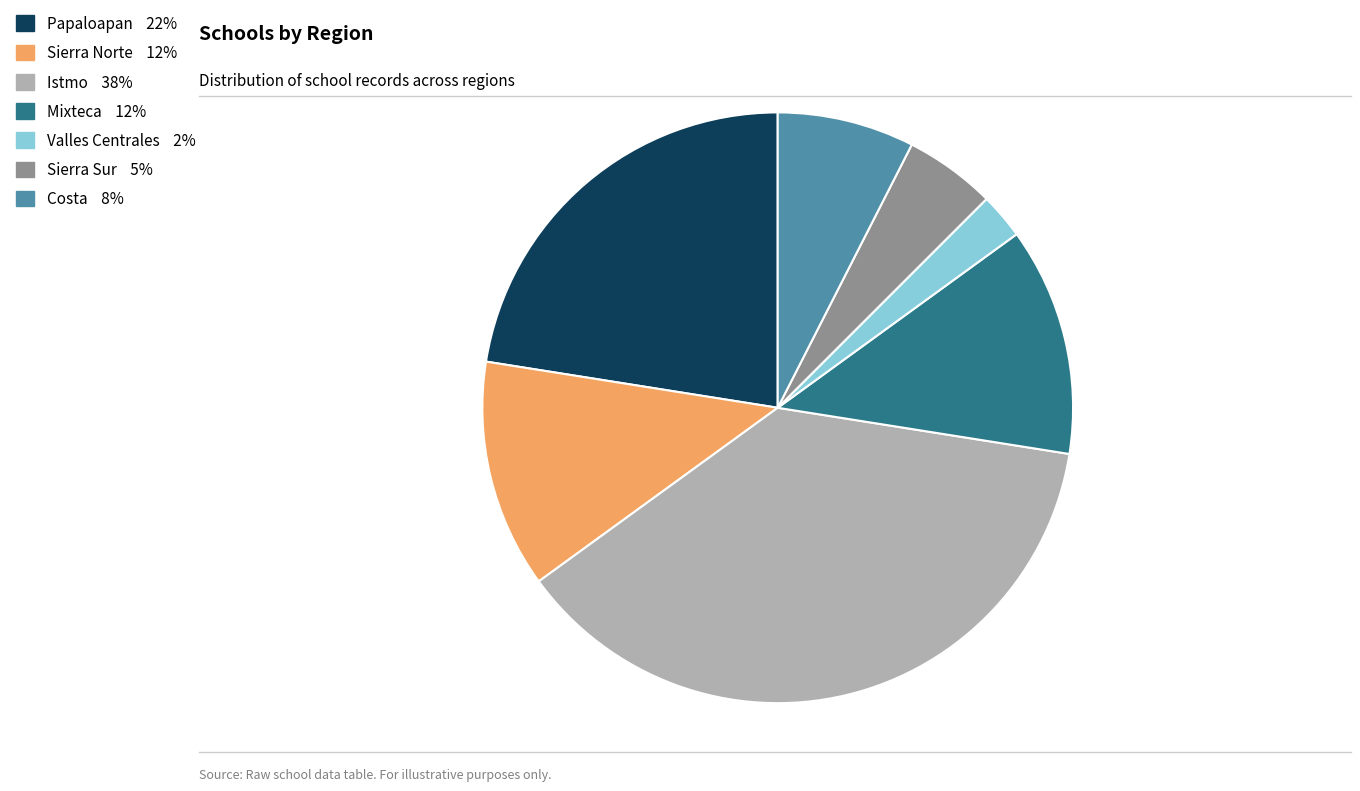

Is it true that Costa is 19% of the pie?

False